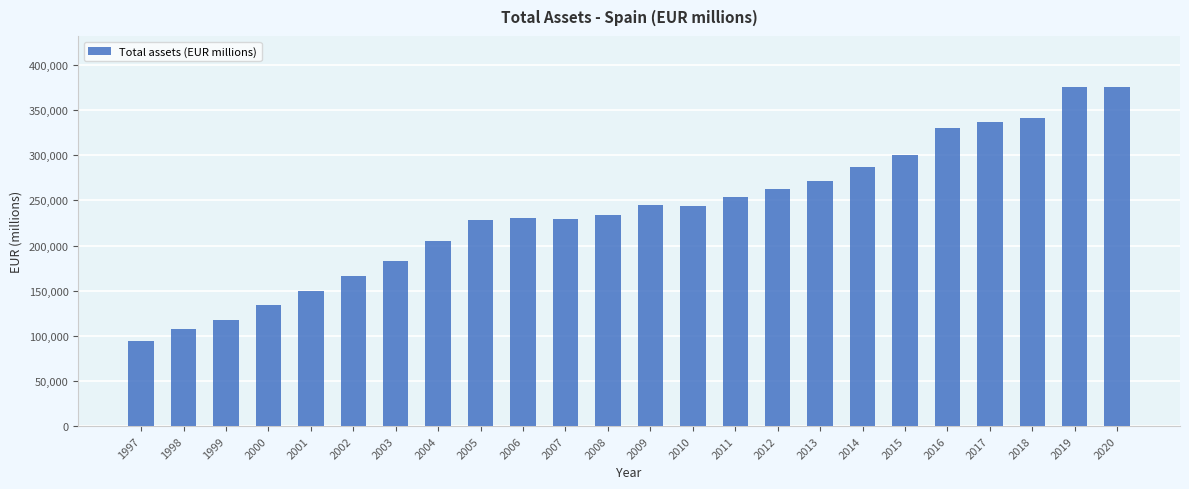

The chart shows a value of 221070 at 2002. True or false?

False